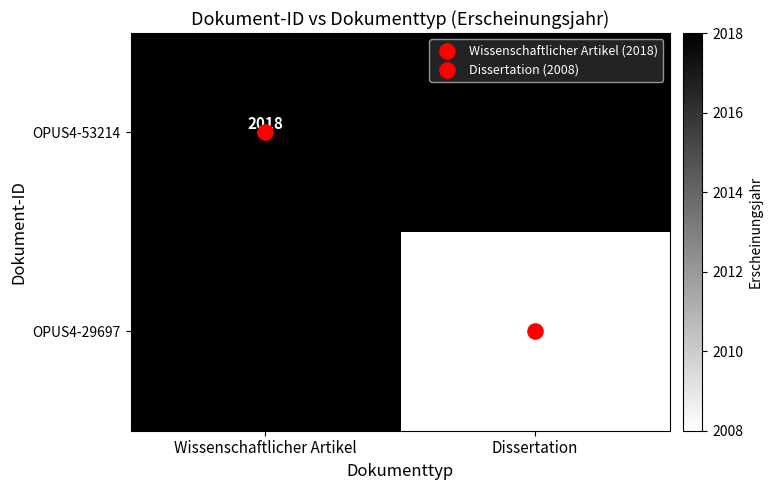

How many categories are shown in the chart?

2